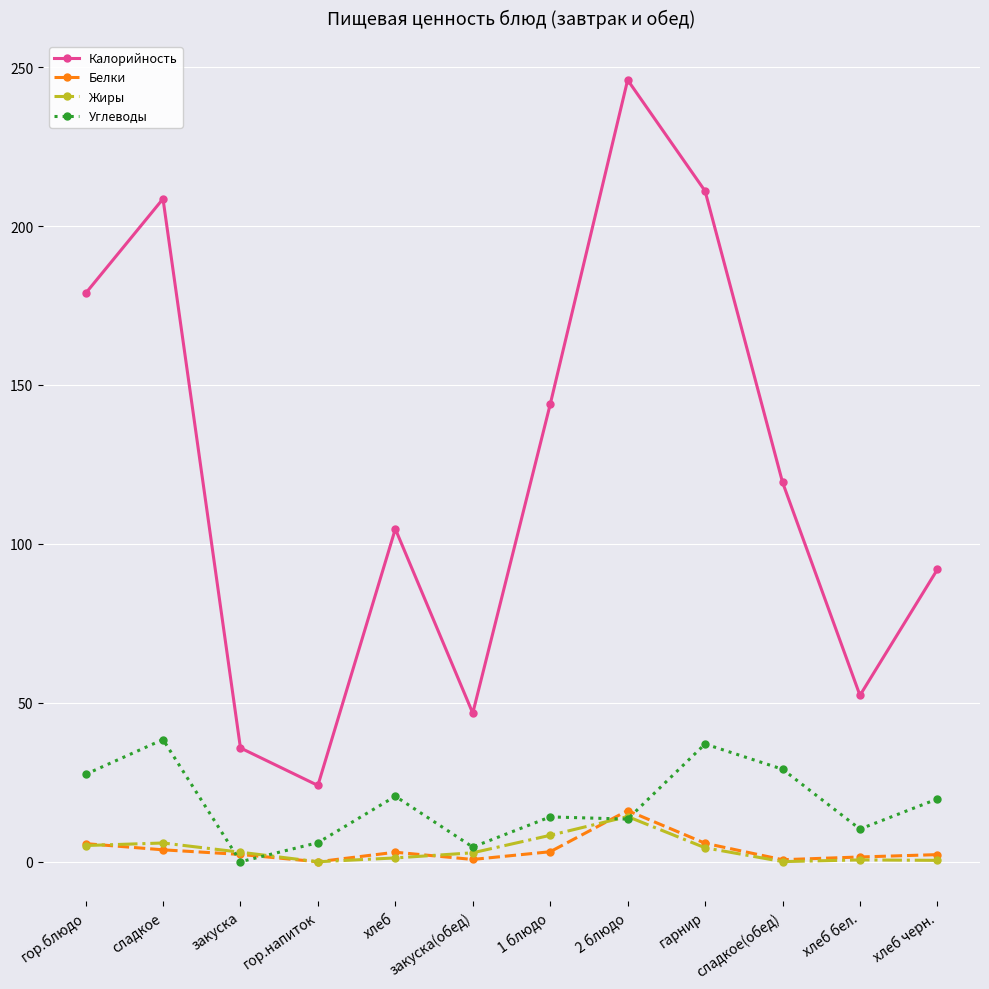

The Белки series shows 16.1 at 2 блюдо. True or false?

True